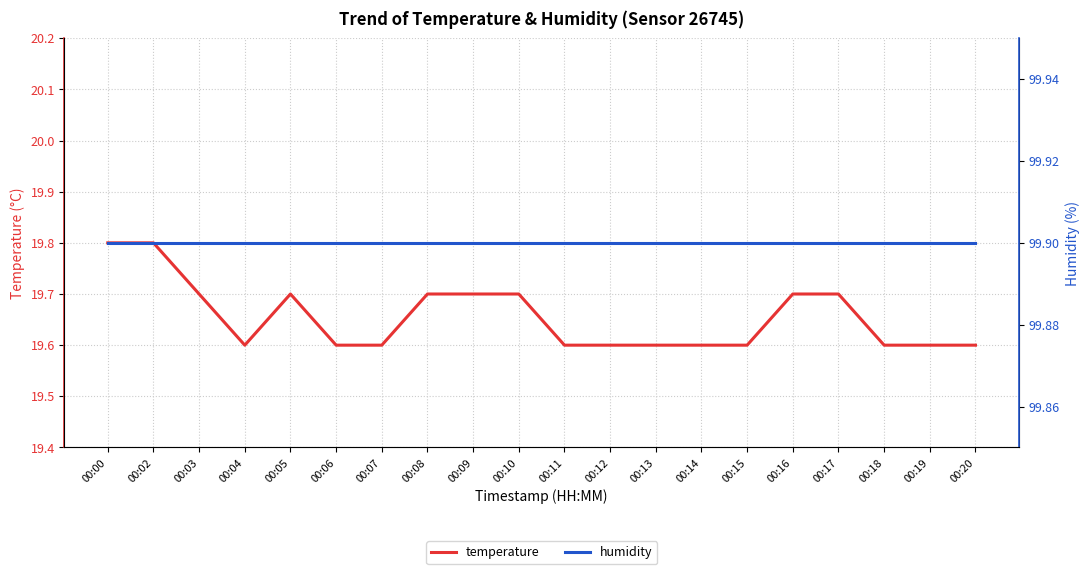

Where is the first local maximum for temperature?

00:05